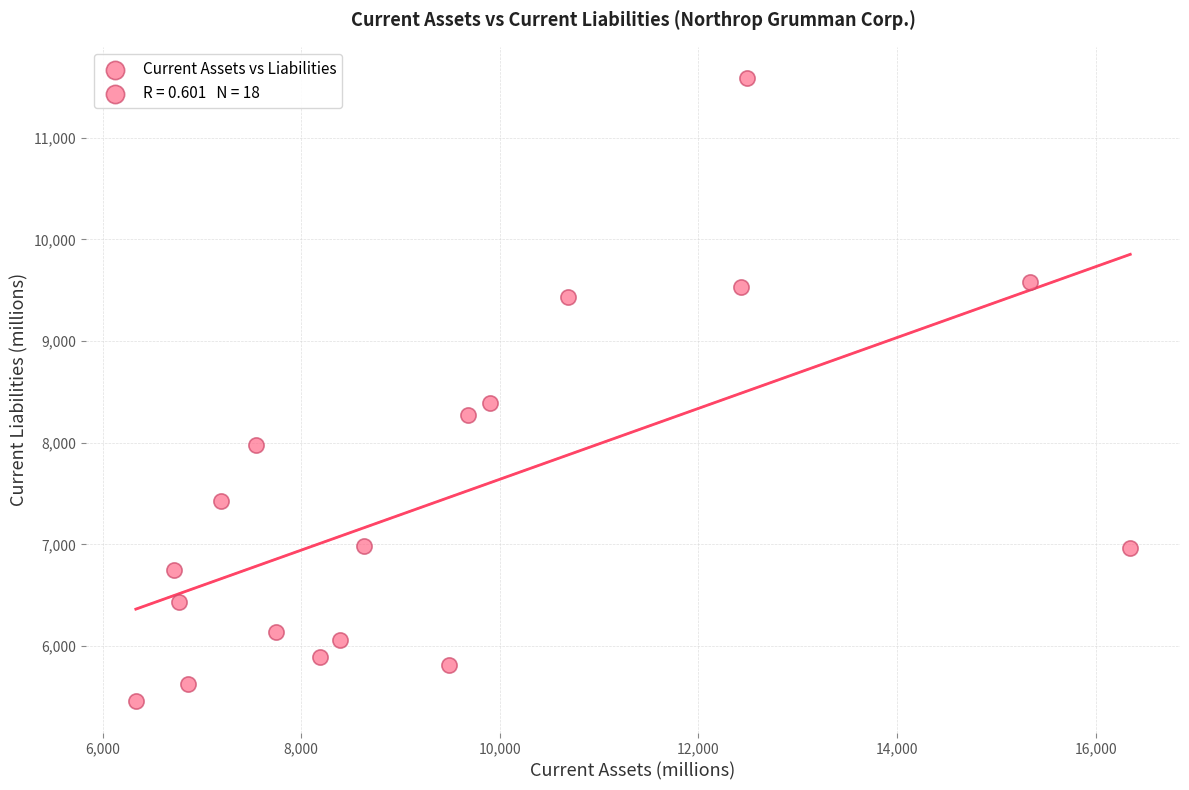

What is the range of X values (max minus min)?

10015